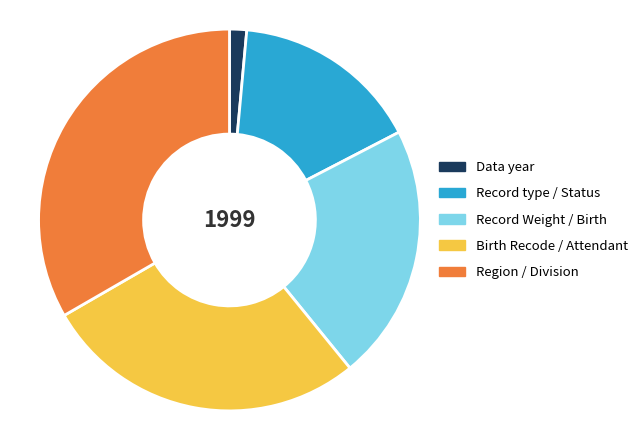

Between Record type / Status and Region / Division, which is larger?

Region / Division